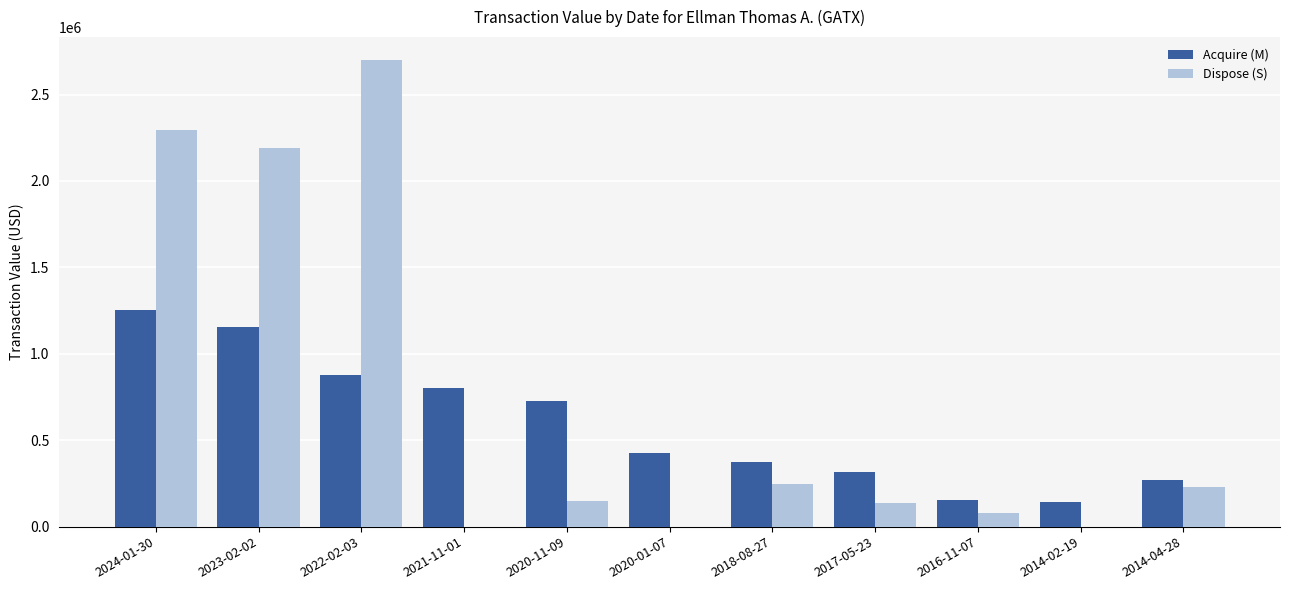

Is it true that Acquire (M) equals 426786 at 2020-01-07?

True